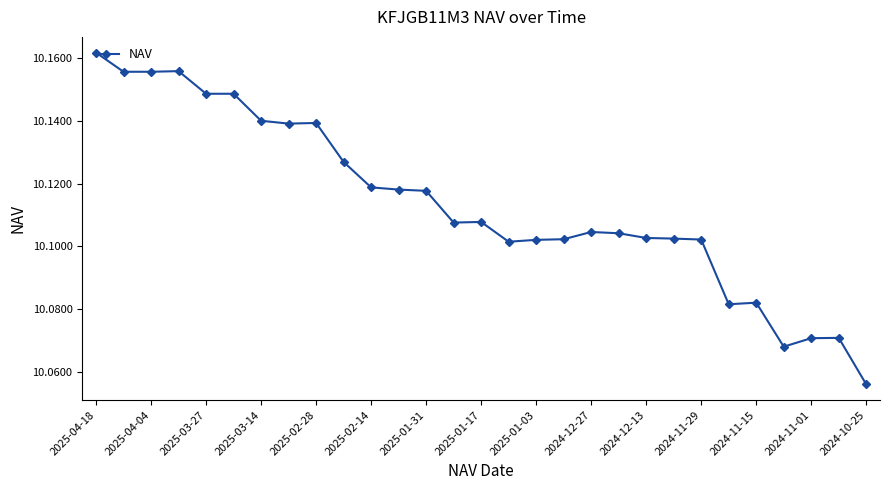

What is the sum of all values?

293.3